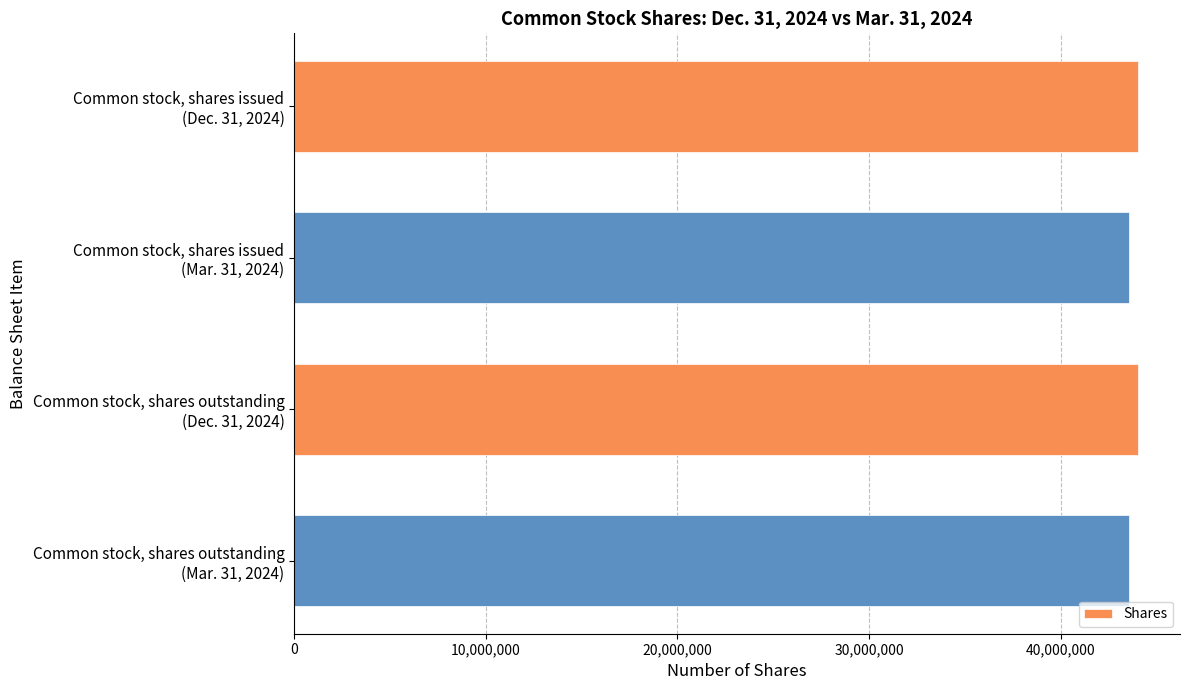

What is the value of the 1st bar from the top?

44022000